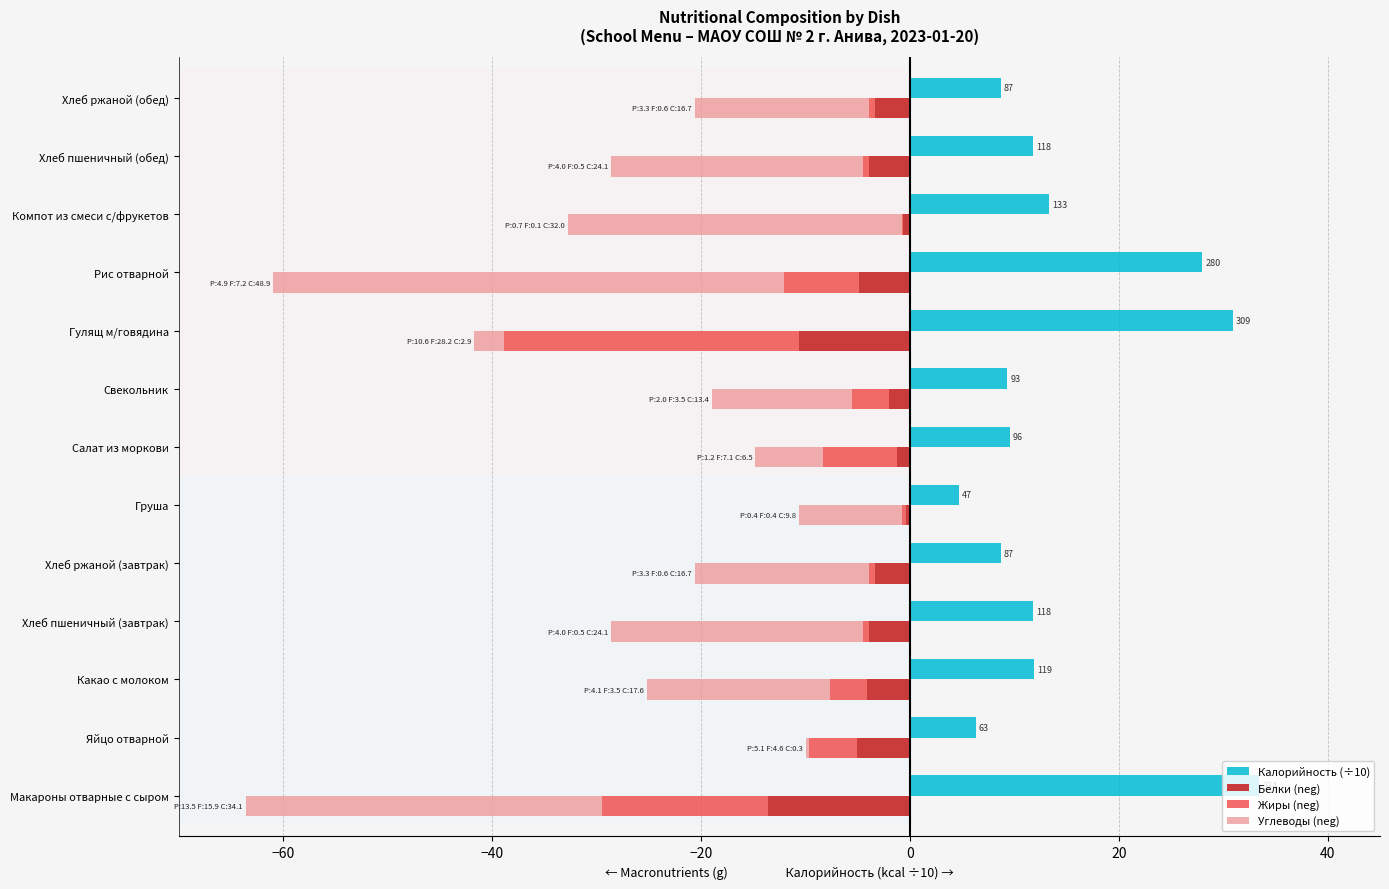

How many series are shown in this chart?

4